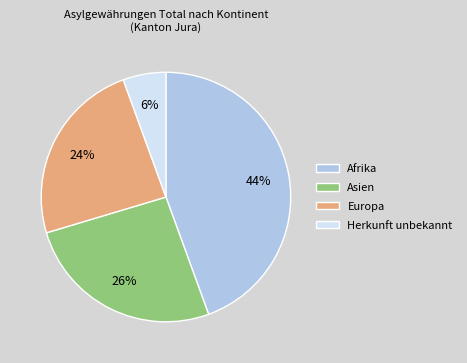

Is there any slice that represents more than half of the pie?

No